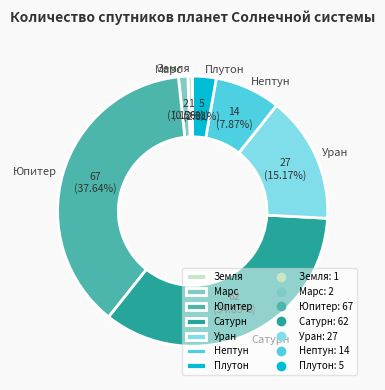

Which category has the biggest portion of the pie?

Юпитер